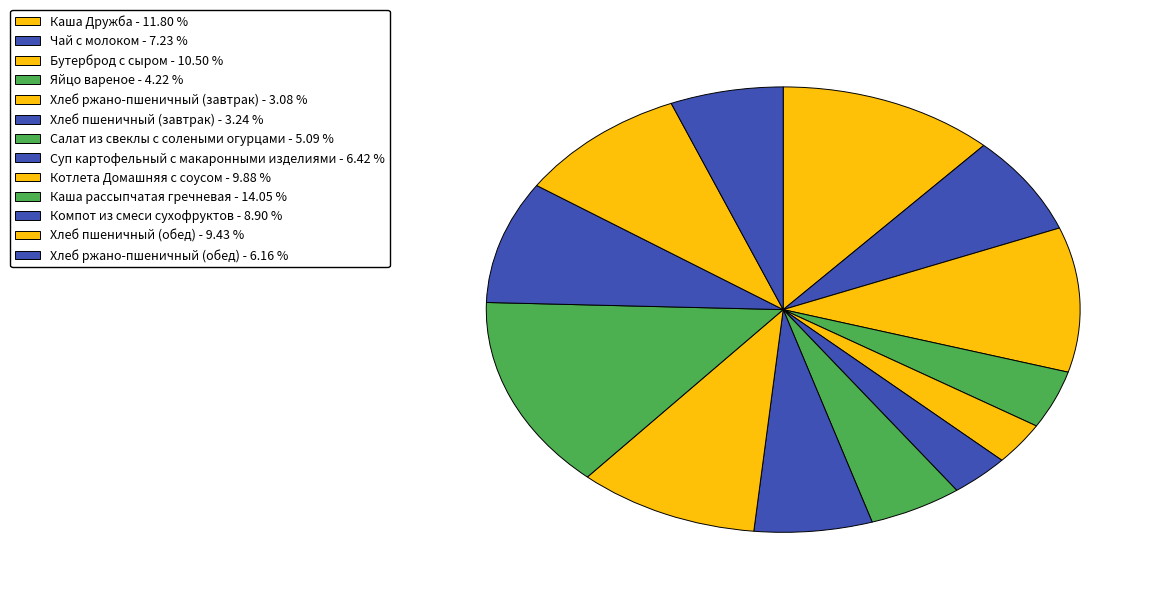

How much of the chart is everything except Яйцо вареное?

95.8%